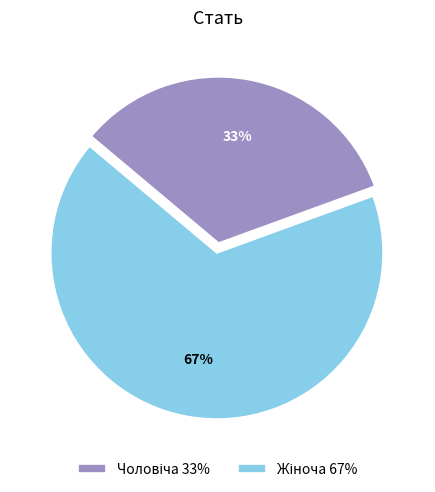

Does any single category account for the majority?

Yes